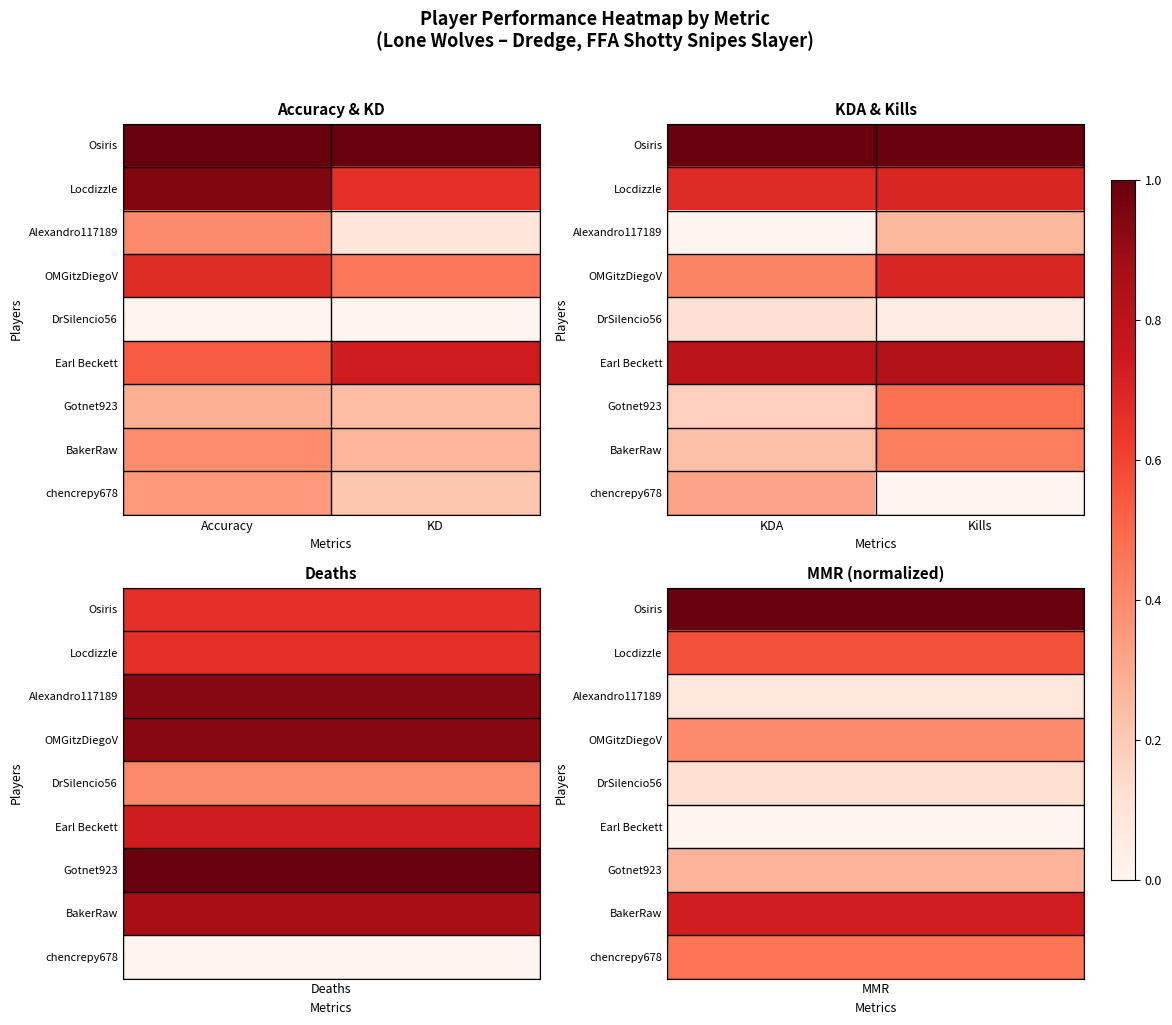

The value of DrSilencio56 at Kills is 0.0. True or false?

True